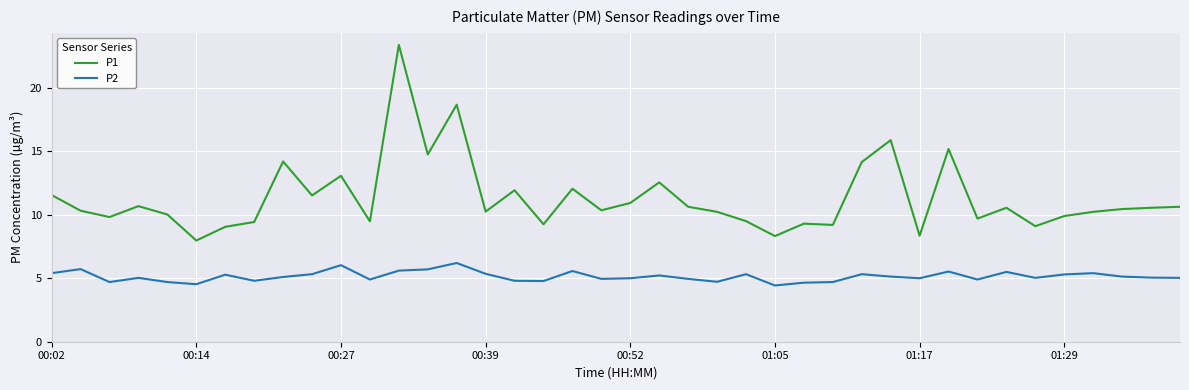

What are all the series names shown in the legend?

P1, P2